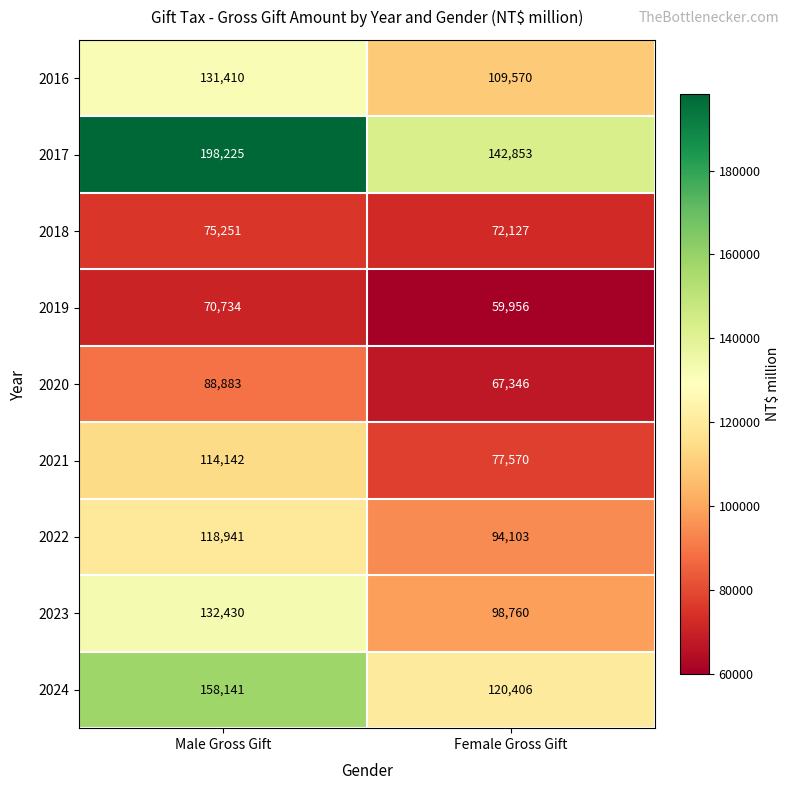

What value does the 2023 series have at Male Gross Gift, to the nearest 100?

132400